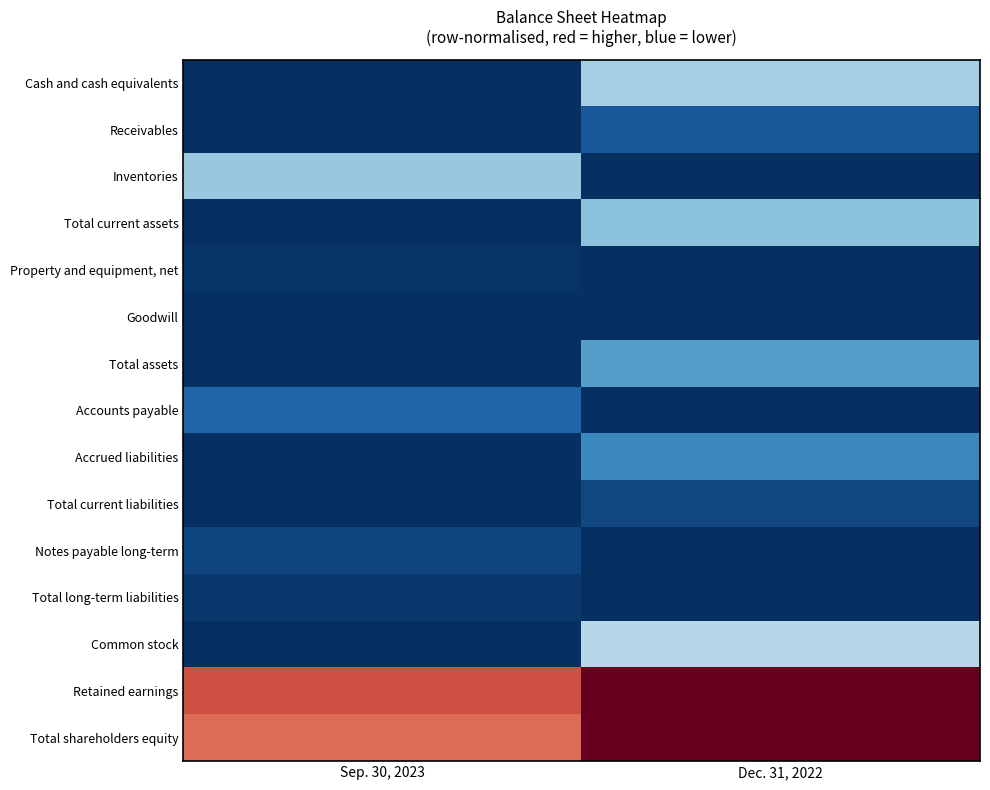

How many distinct data groups are displayed?

15